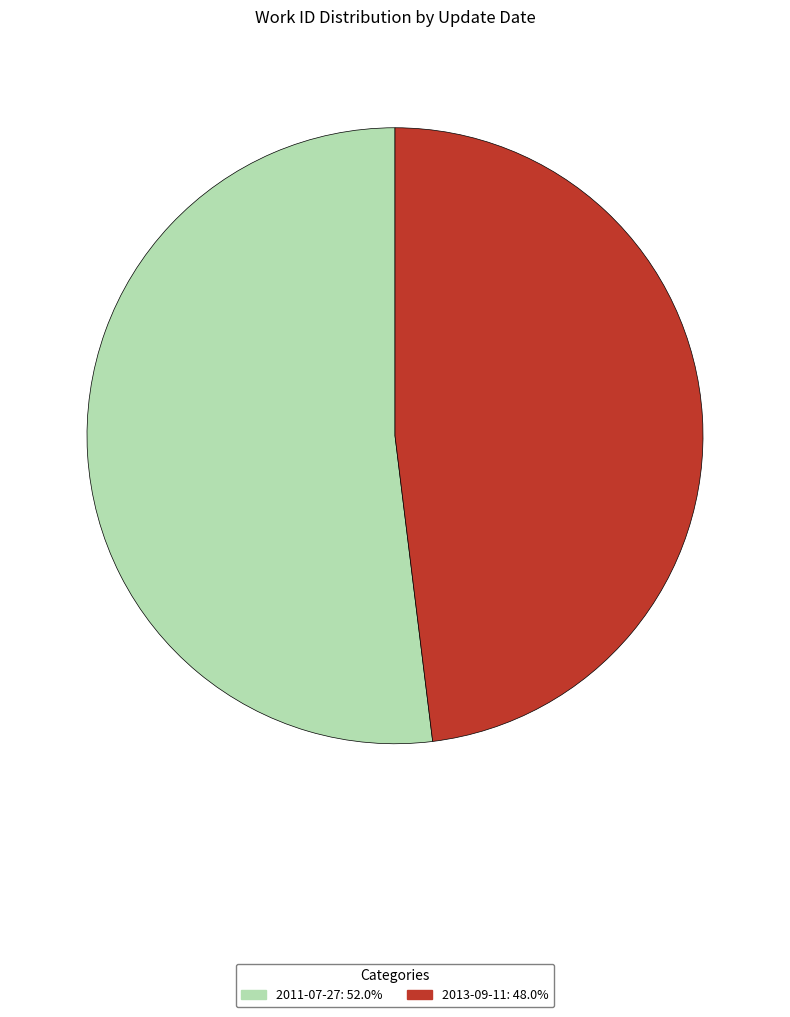

Does any single category account for the majority?

Yes